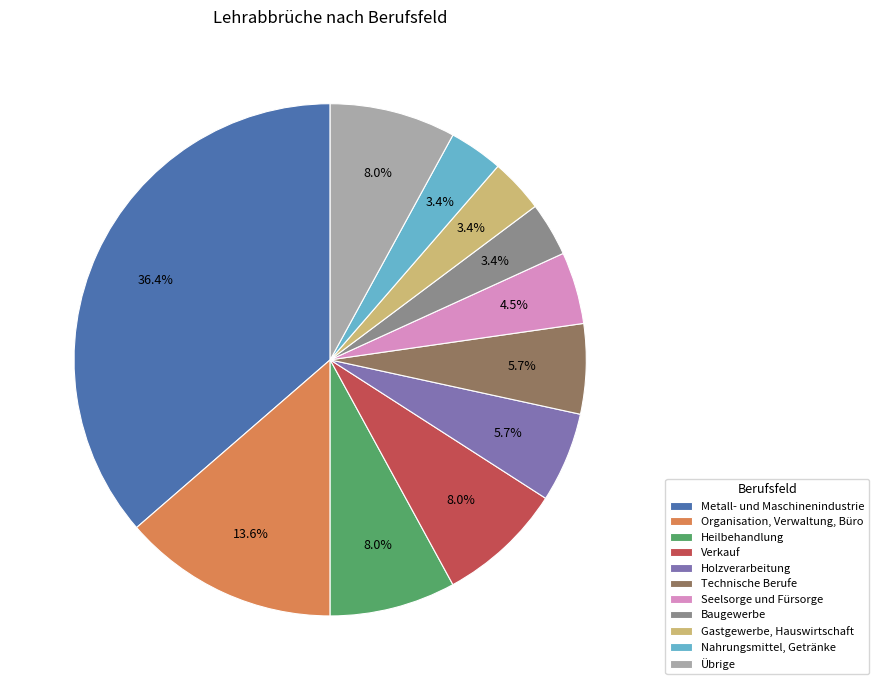

To the nearest percent, what is the combined percentage of Gastgewerbe, Hauswirtschaft and Seelsorge und Fürsorge?

8%